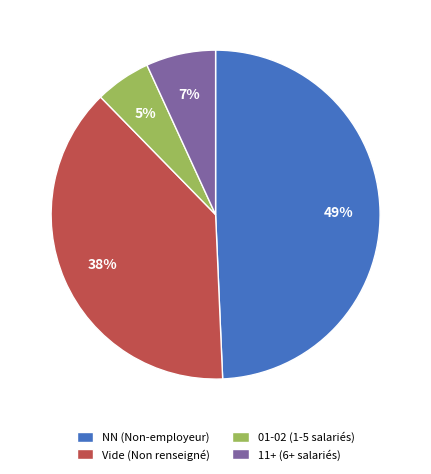

Which category has the smallest portion of the pie?

01-02 (1-5 salariés)